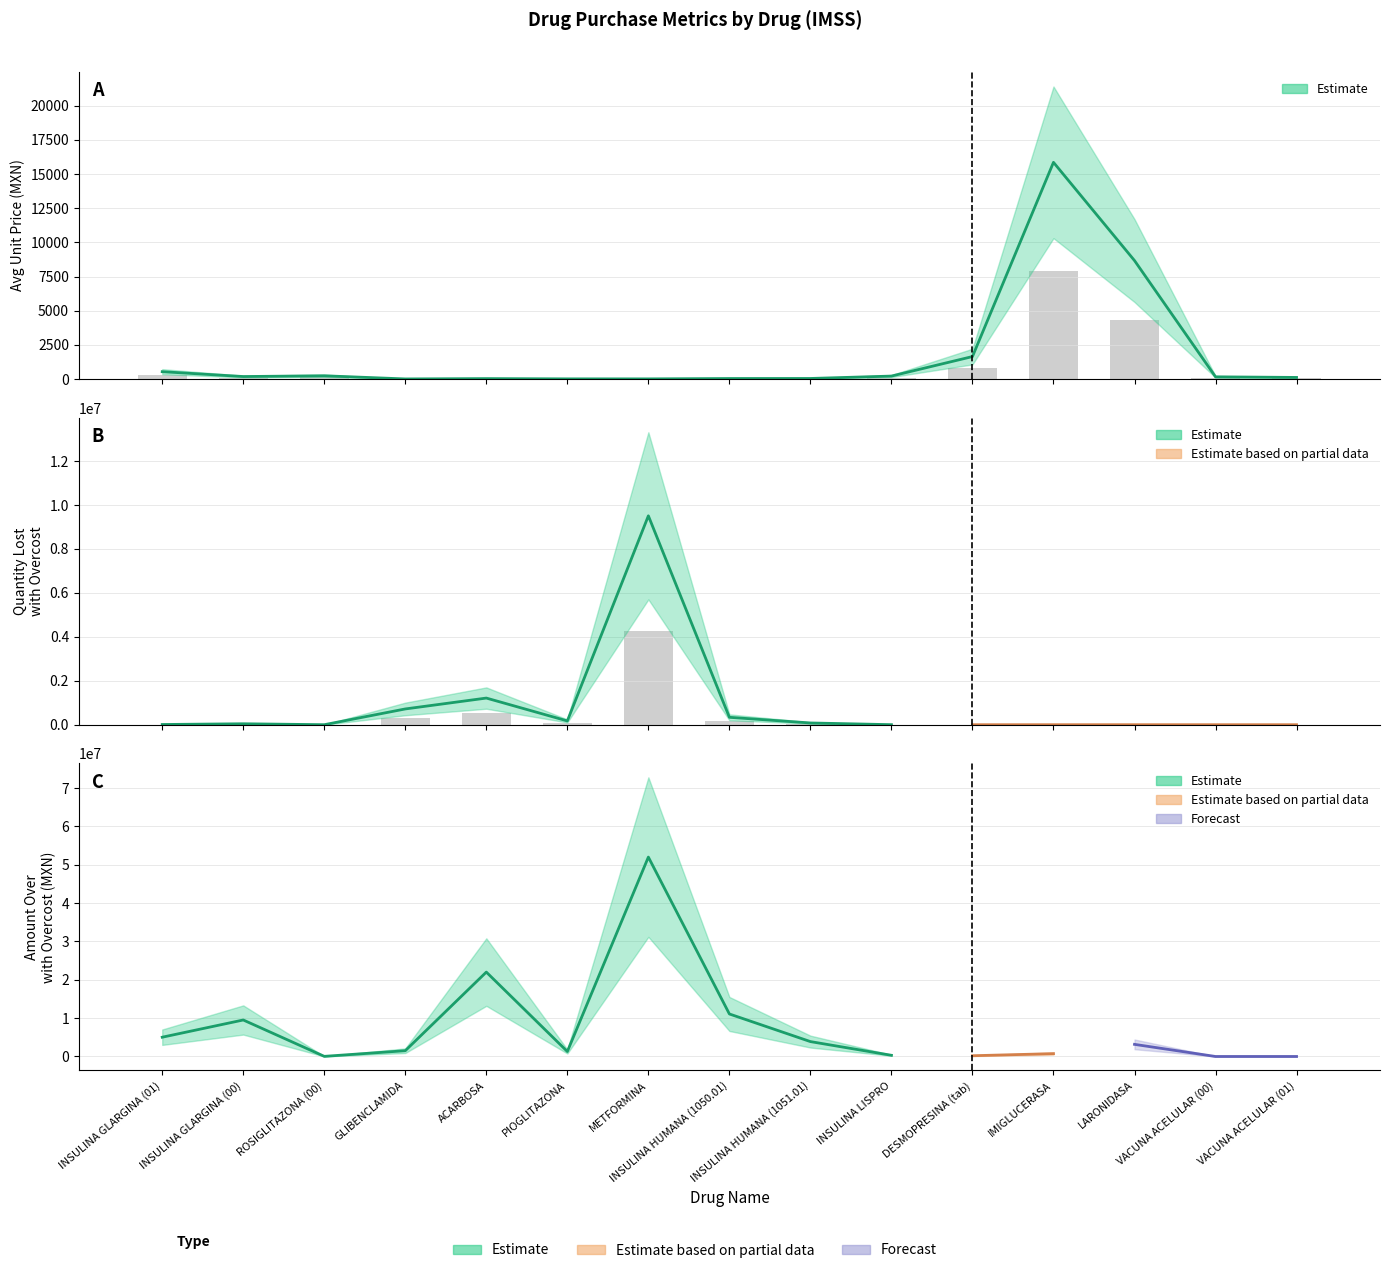

Where is avgUnitPrice nearest to the value 7929?

LARONIDASA